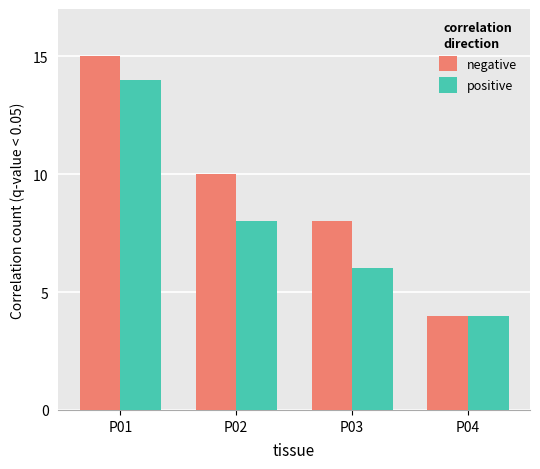

What is the maximum value for negative?

15